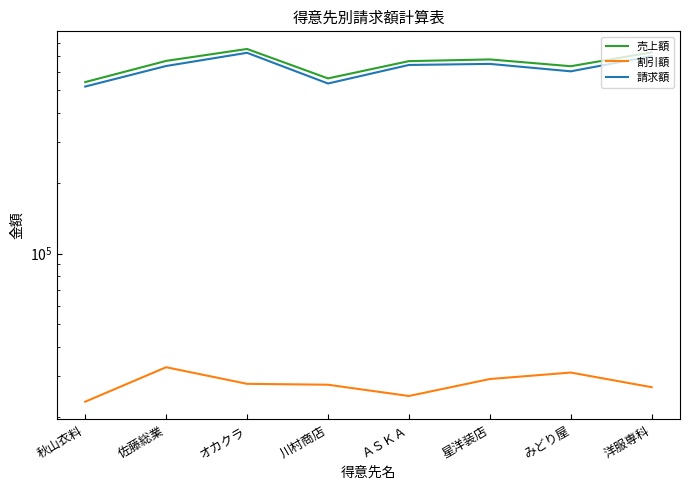

What is the sum of all 売上額 values?

5225727